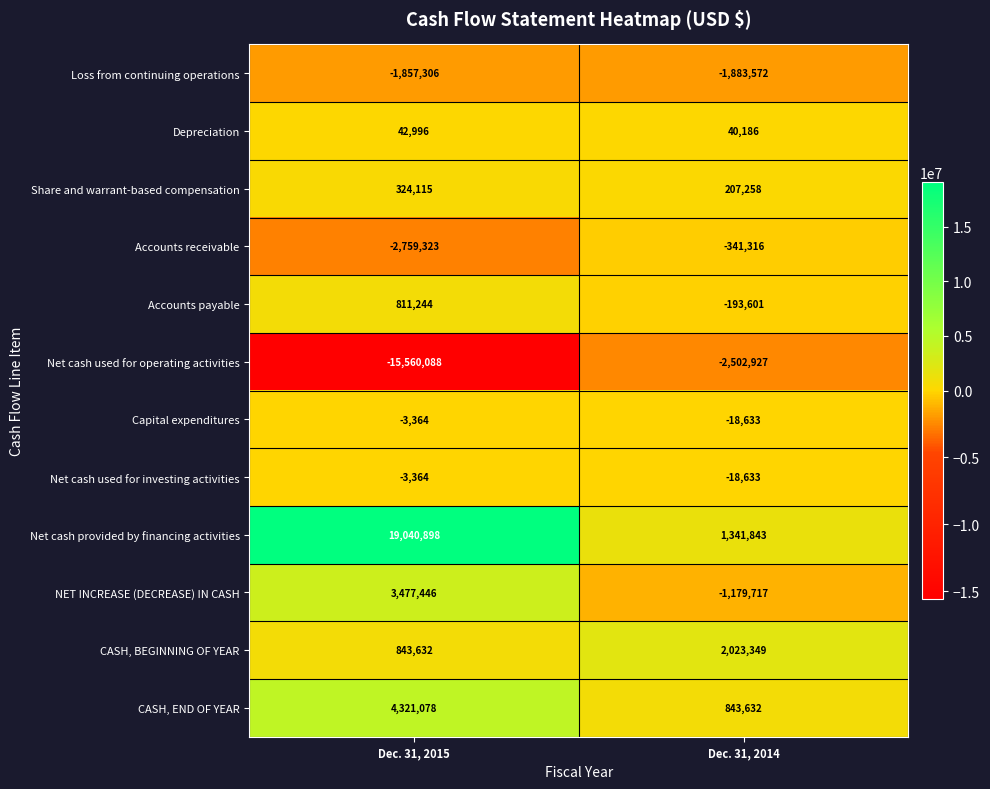

What is the total value across all series at Dec. 31, 2014?

-1682131